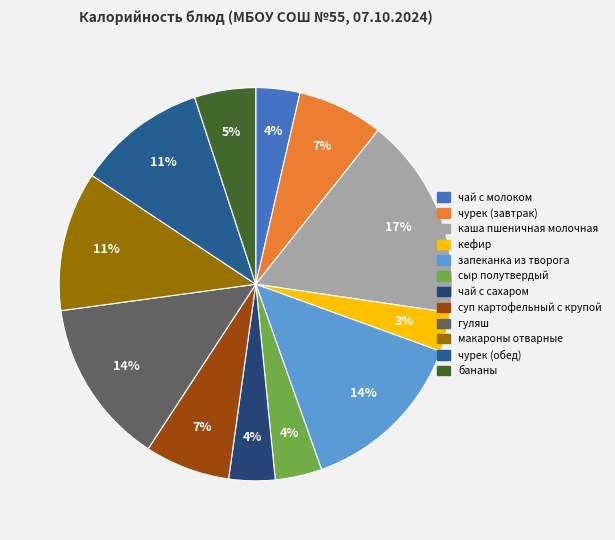

Does чурек (обед) account for over 50% of the chart?

No